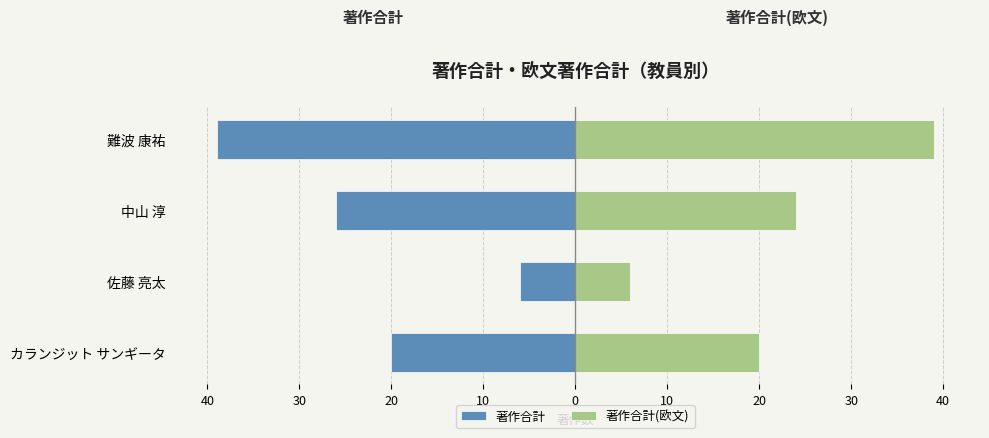

At how many categories does at least one series exceed -7?

4